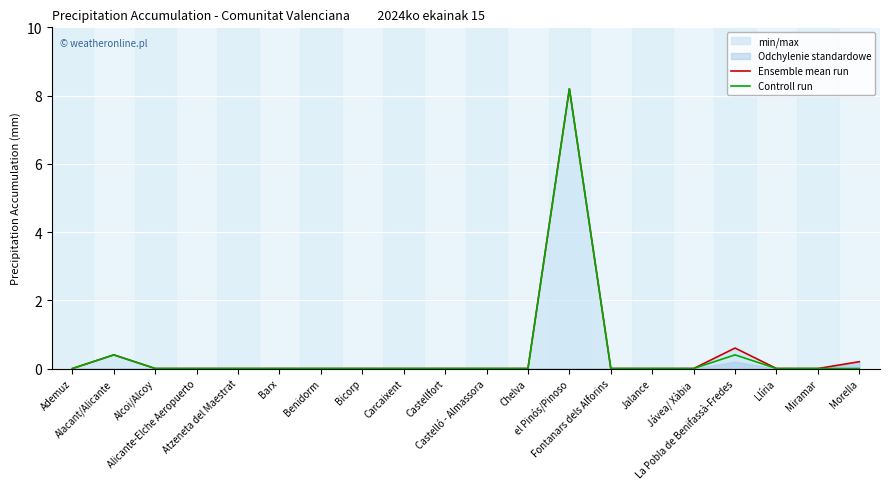

Reading right to left, extract all data points from this chart.

Ensemble mean run: 0.2	0.0	0.0	0.6	0.0	0.0	0.0	8.2	0.0	0.0	0.0	0.0	0.0	0.0	0.0	0.0	0.0	0.0	0.4	0.0
Controll run: 0.0	0.0	0.0	0.4	0.0	0.0	0.0	8.2	0.0	0.0	0.0	0.0	0.0	0.0	0.0	0.0	0.0	0.0	0.4	0.0